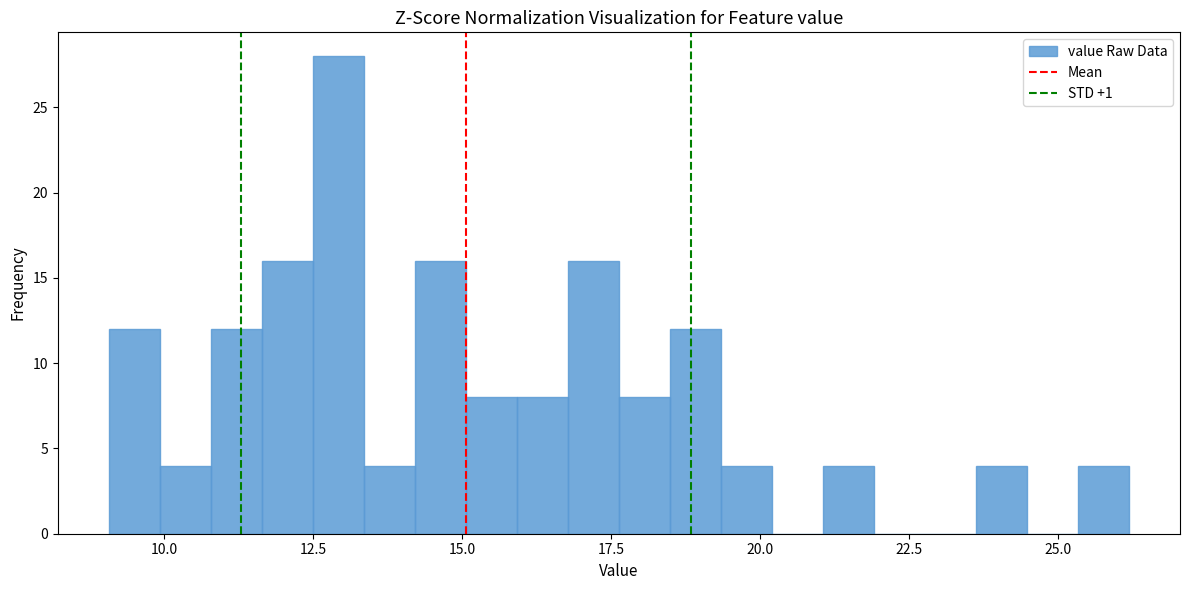

Read against the x-axis, roughly where is the centre of the tallest bar?

13.0